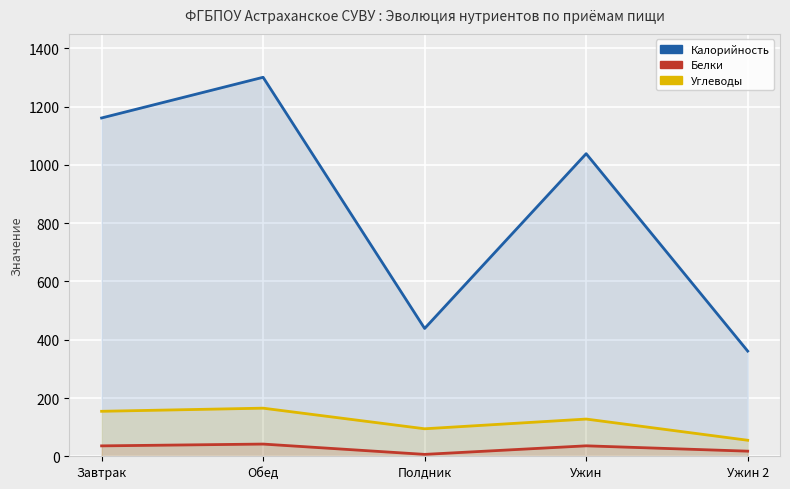

What is the greatest value displayed?

1301.0